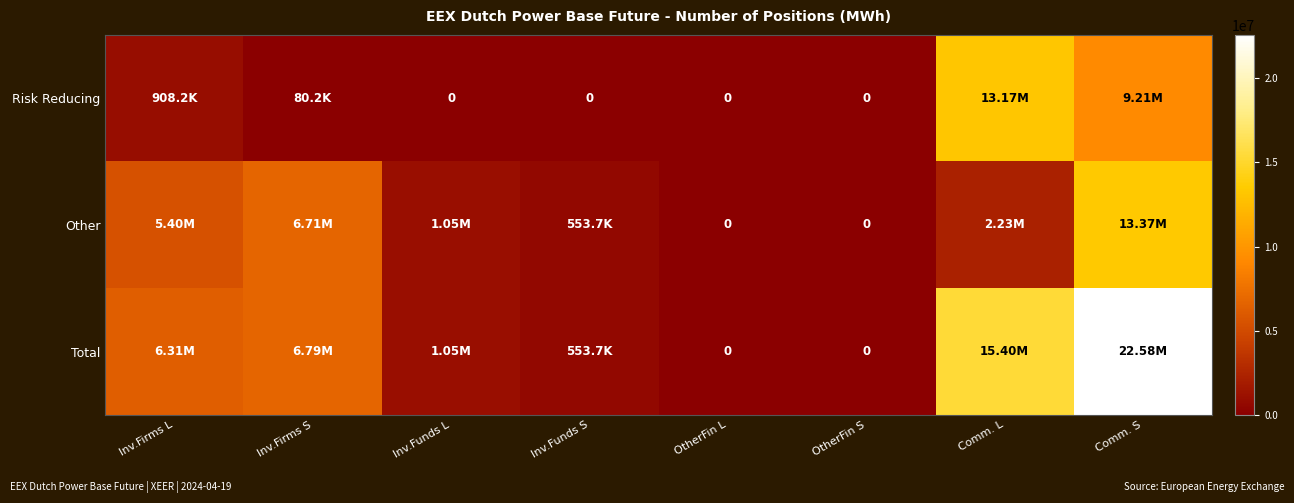

What is the spread (max minus min) of values at Inv.Firms L?

5397120